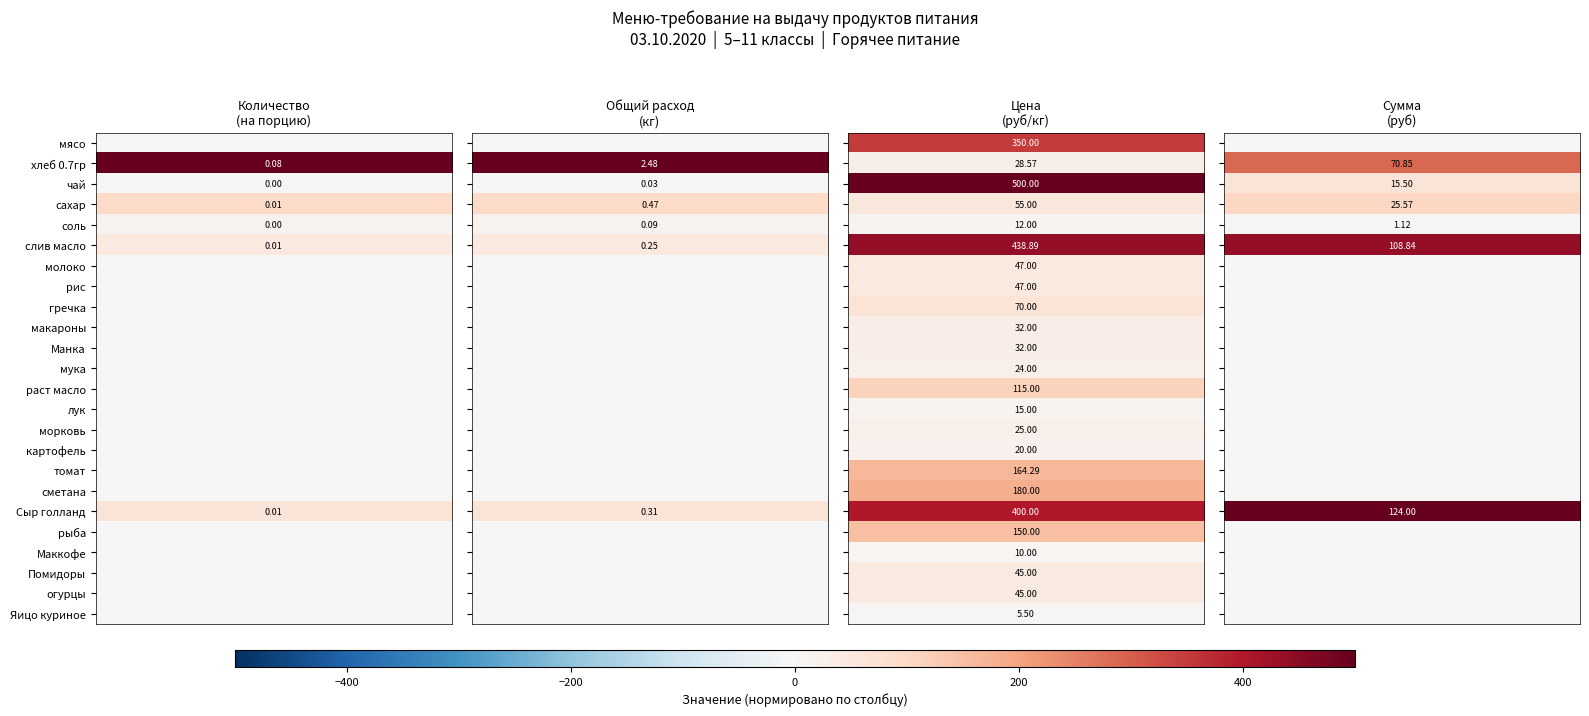

Which series has the largest total across all categories?

слив масло